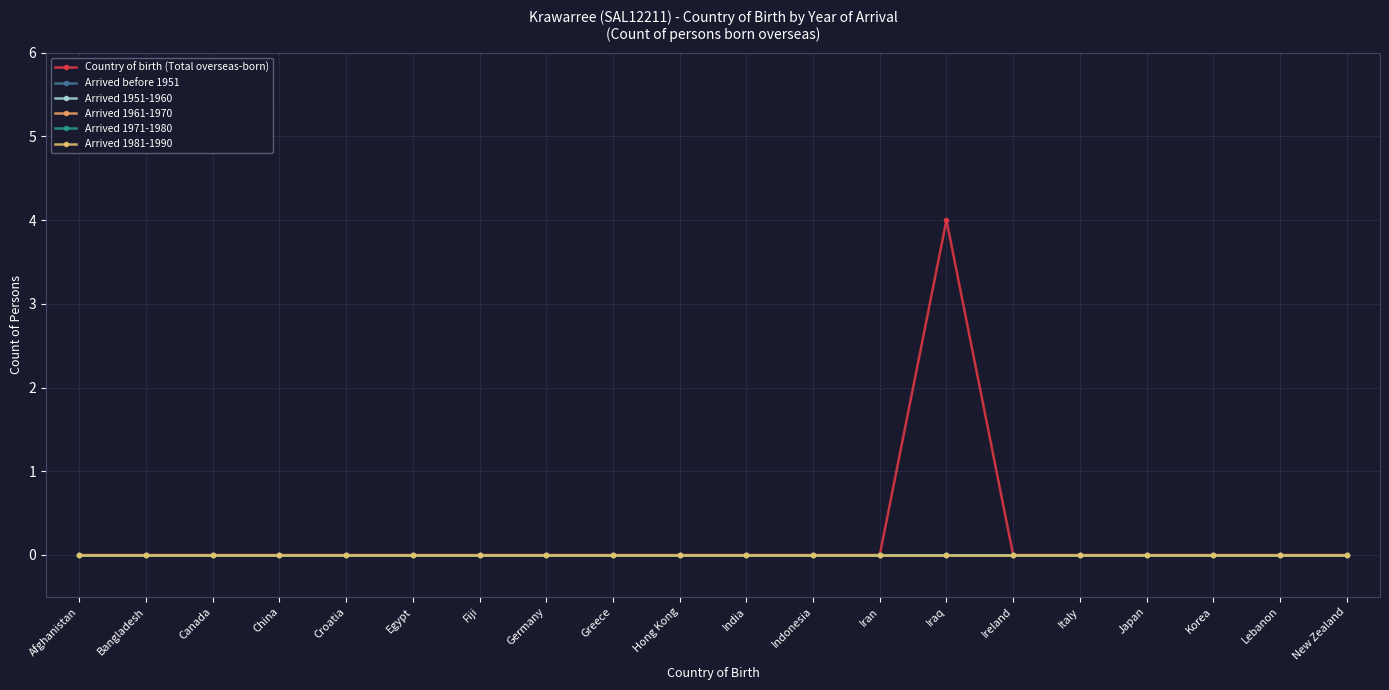

Is this an area chart (filled region under the line)?

No